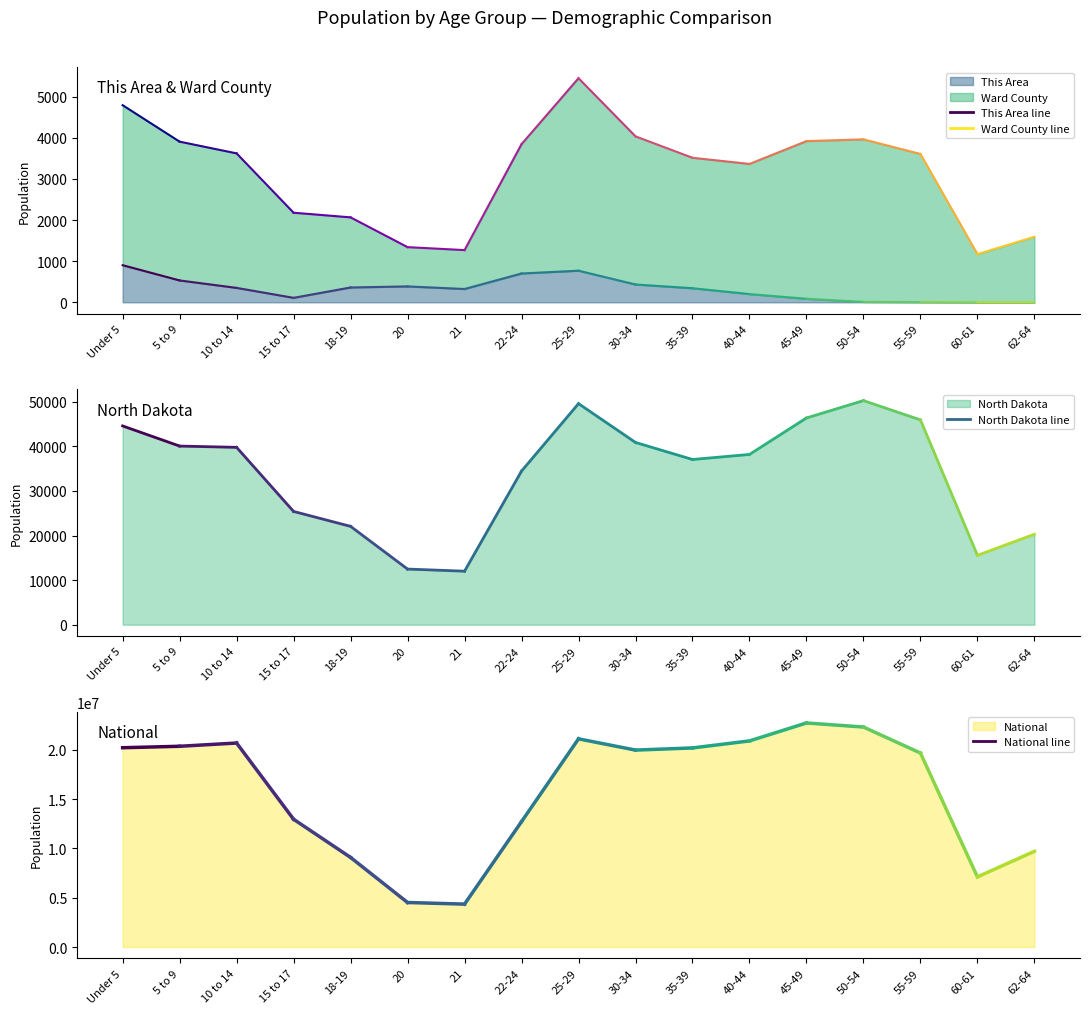

List the labels in order of This Area value, smallest first.

62-64, 60-61, 55-59, 50-54, 45-49, 15 to 17, 40-44, 21, 35-39, 10 to 14, 18-19, 20, 30-34, 5 to 9, 22-24, 25-29, Under 5